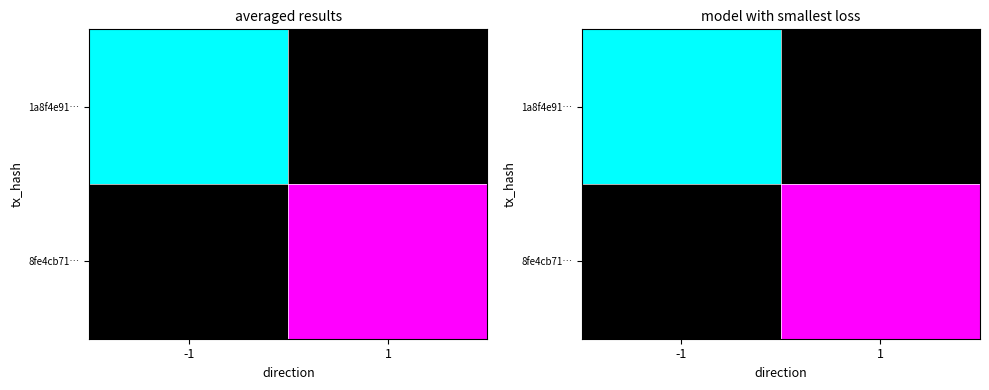

List the series in order of their peak value, highest first.

1a8f4e91…, 8fe4cb71…